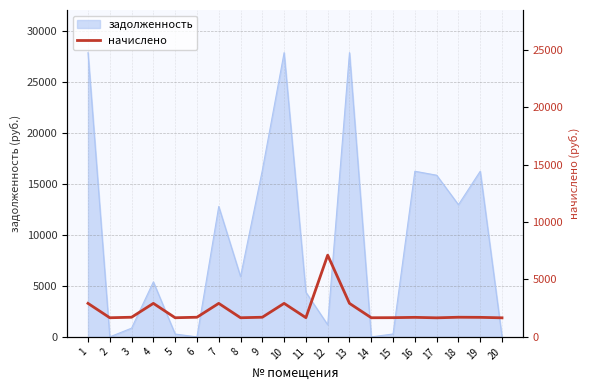

What is the highest value of the задолженность series?

27871.3